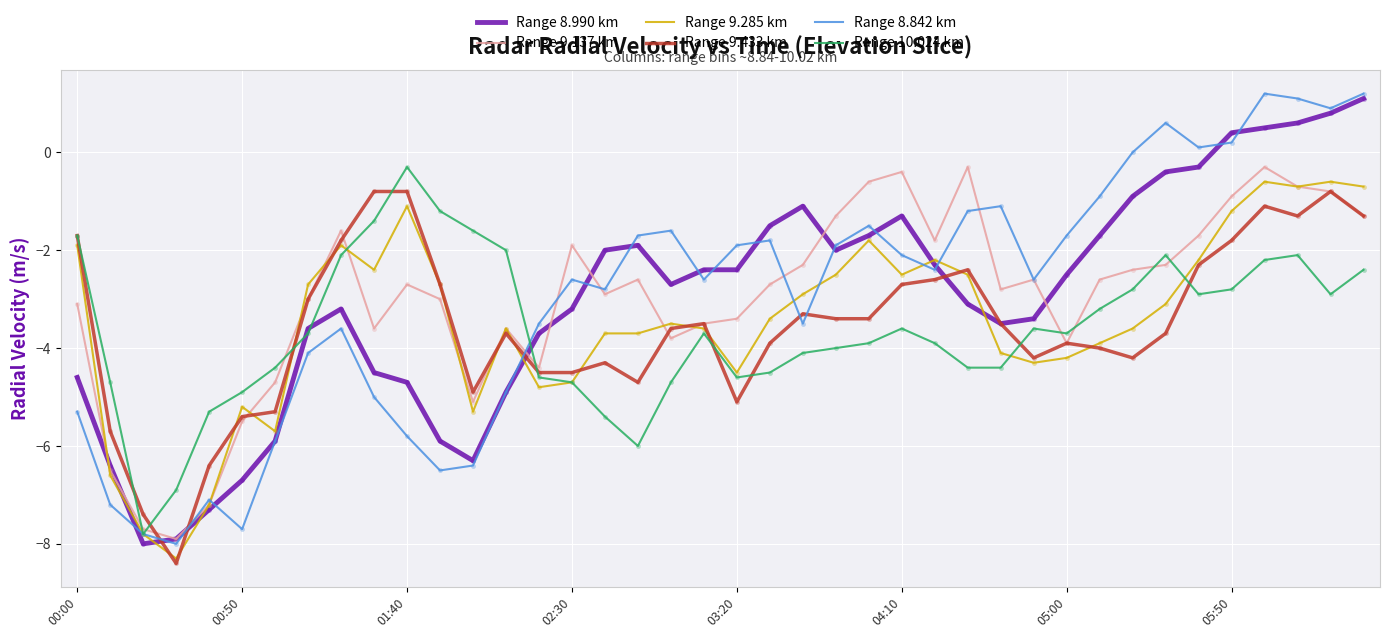

What is the minimum value shown in the chart?

-8.4